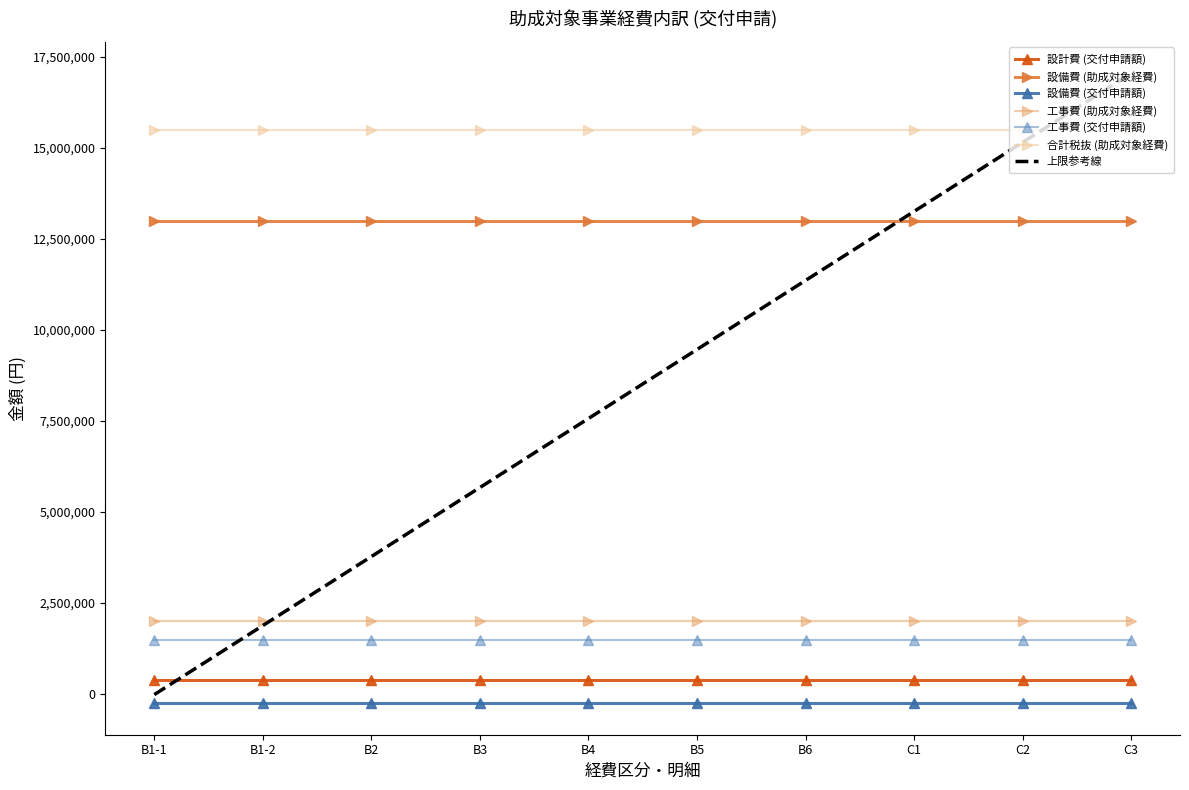

The value of 設備費 (助成対象経費) at B4 is 13000000.0. True or false?

True